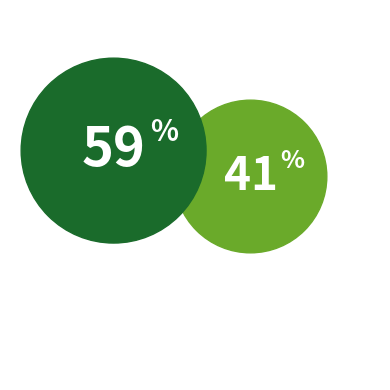

What percentage do Court and Impressions together represent?

100.0%